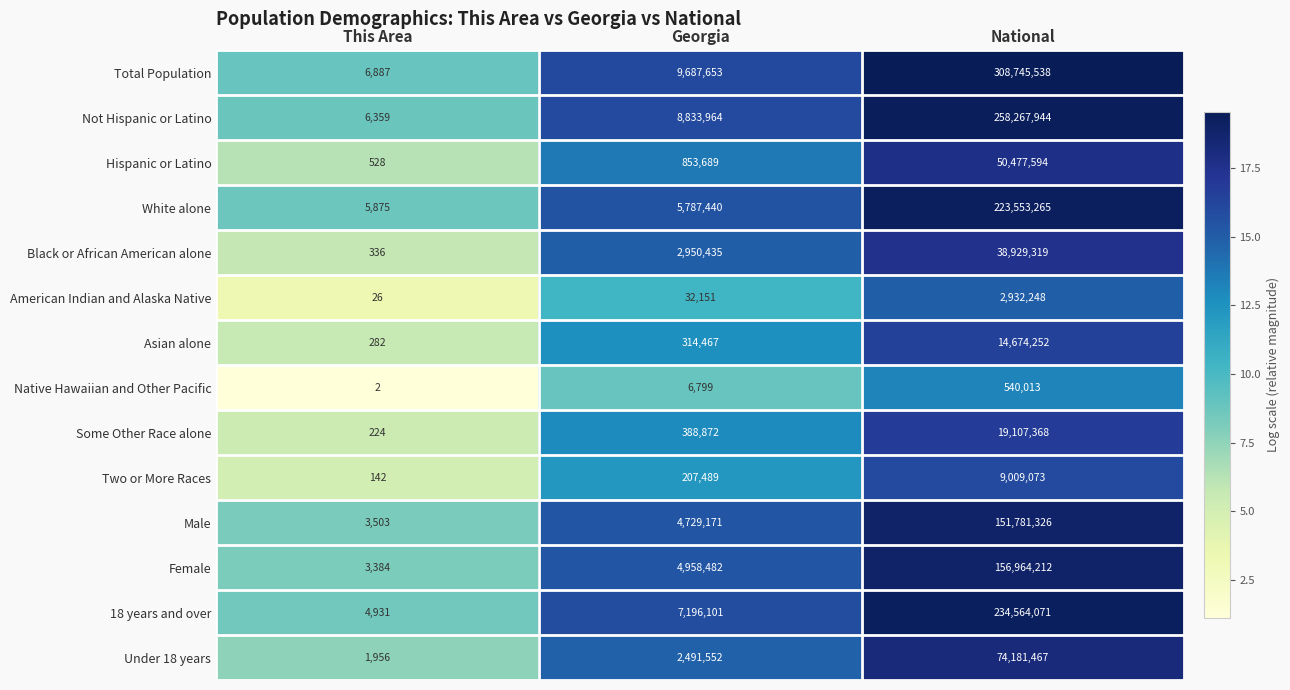

What is the difference between the highest and lowest values at Georgia?

9680854